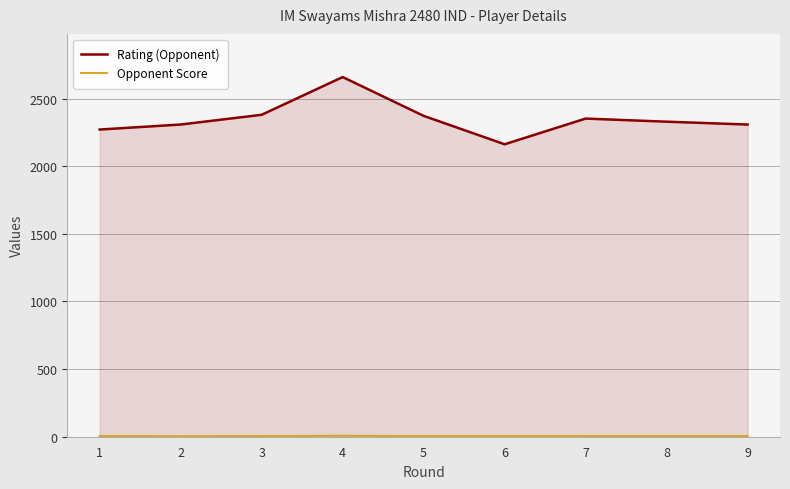

What is the value of the Rating (Opponent) point at the 2nd from the left?

2308.0